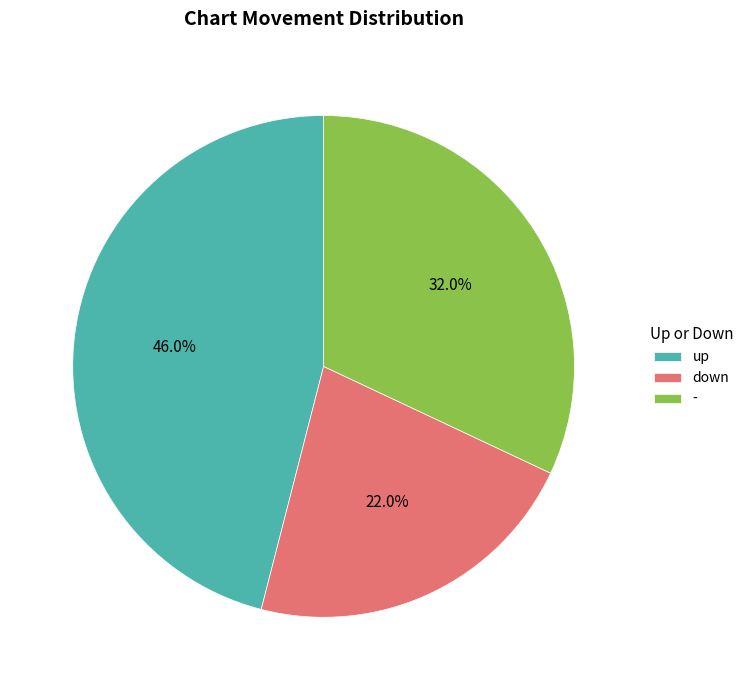

Which has a higher value, up or down?

up